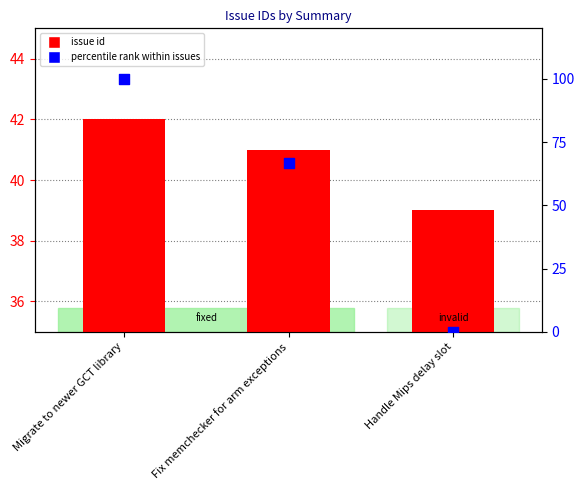

What is the total value across all series at Handle Mips delay slot?

39.0